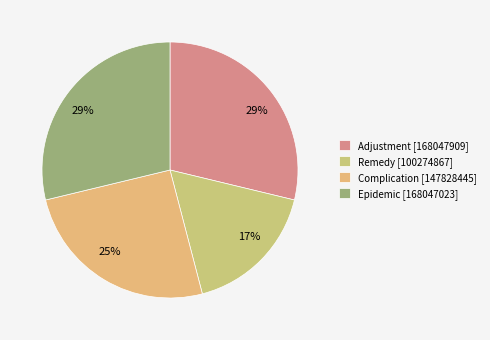

To the nearest percent, what portion does Epidemic represent?

29%